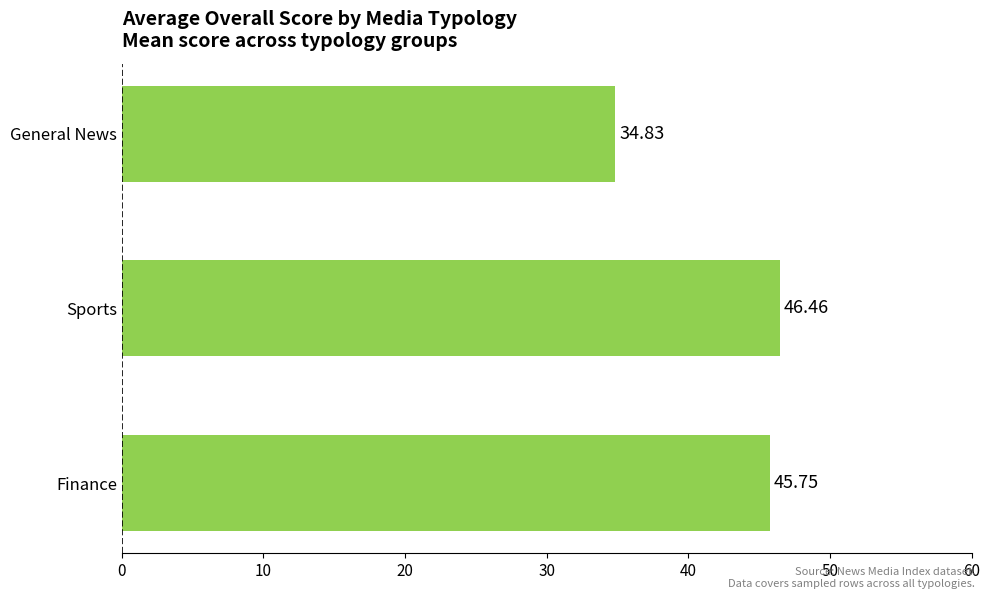

What is the minimum value shown in the chart?

34.8